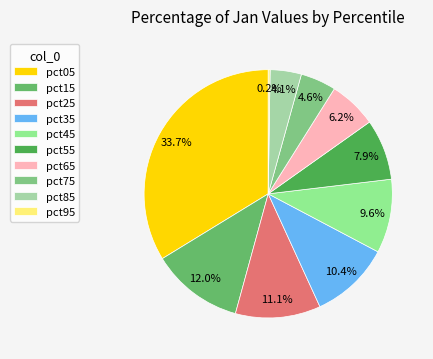

To the nearest percent, what percentage of the pie is pct25?

11%